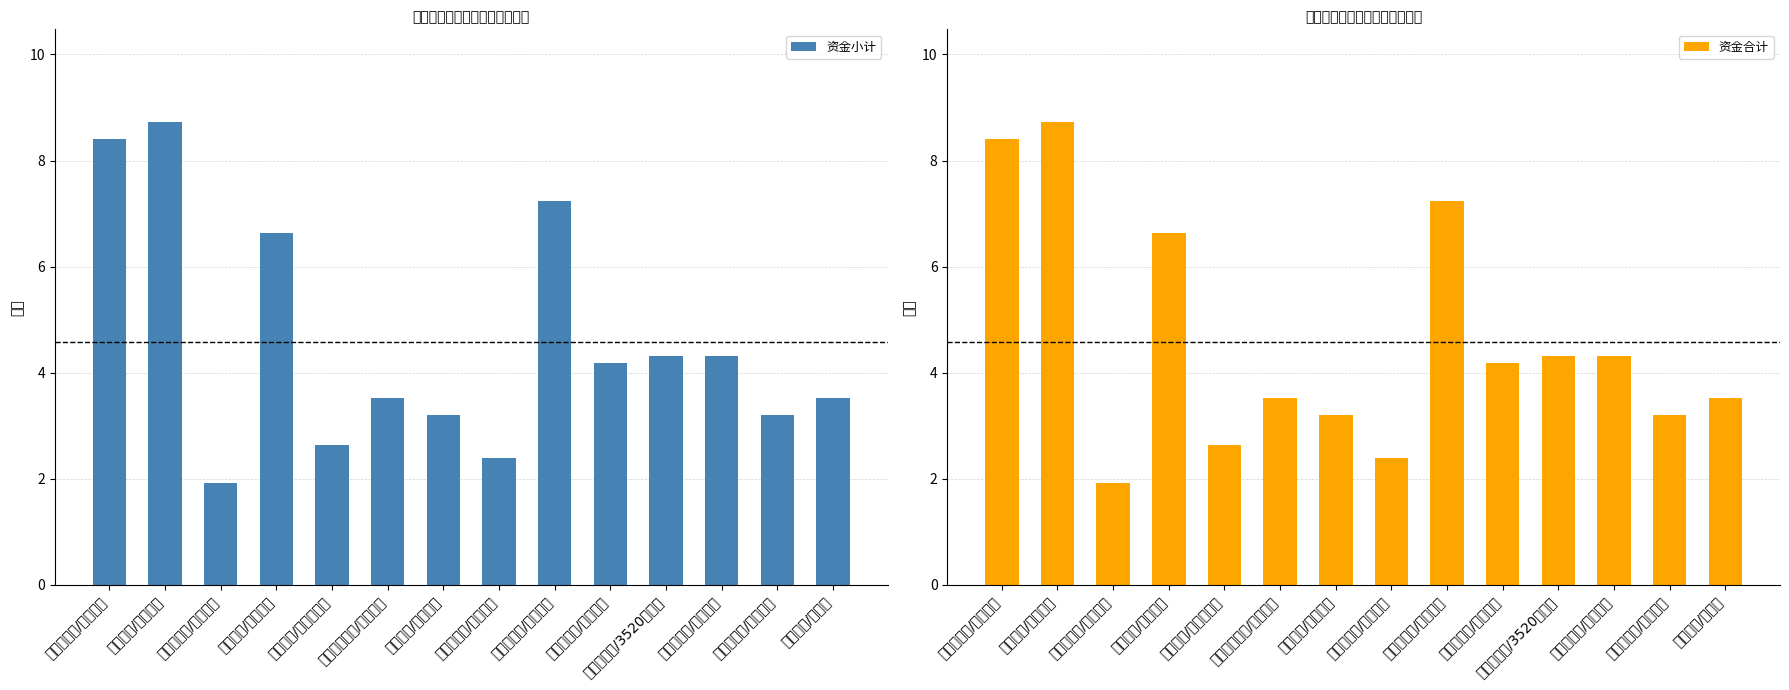

What is the minimum value shown in the chart?

1.9